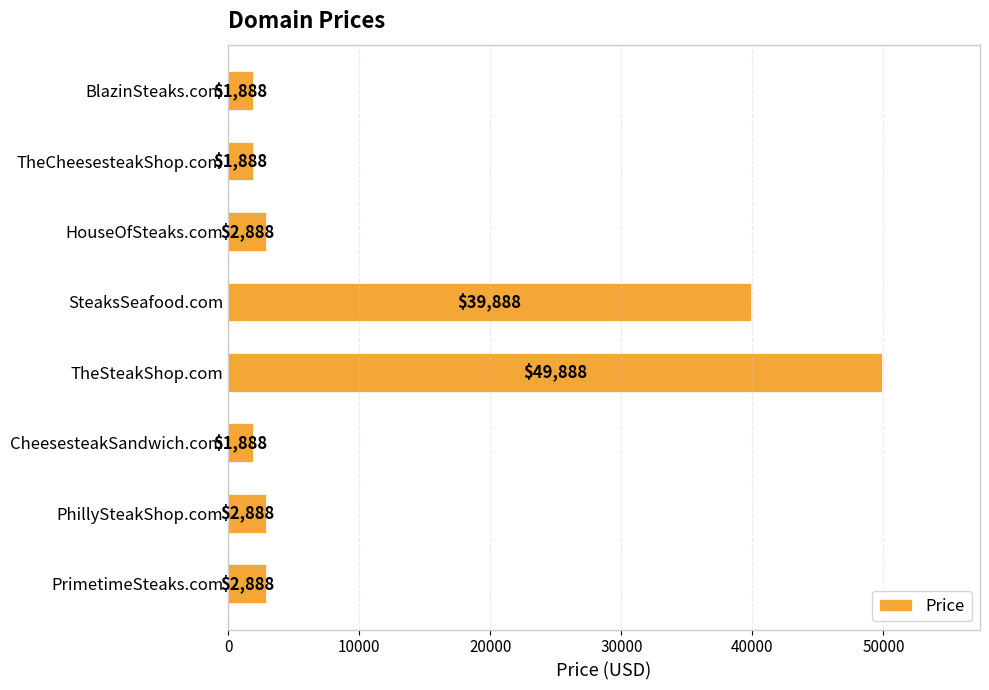

What is the change in value from BlazinSteaks.com to HouseOfSteaks.com?

+1000